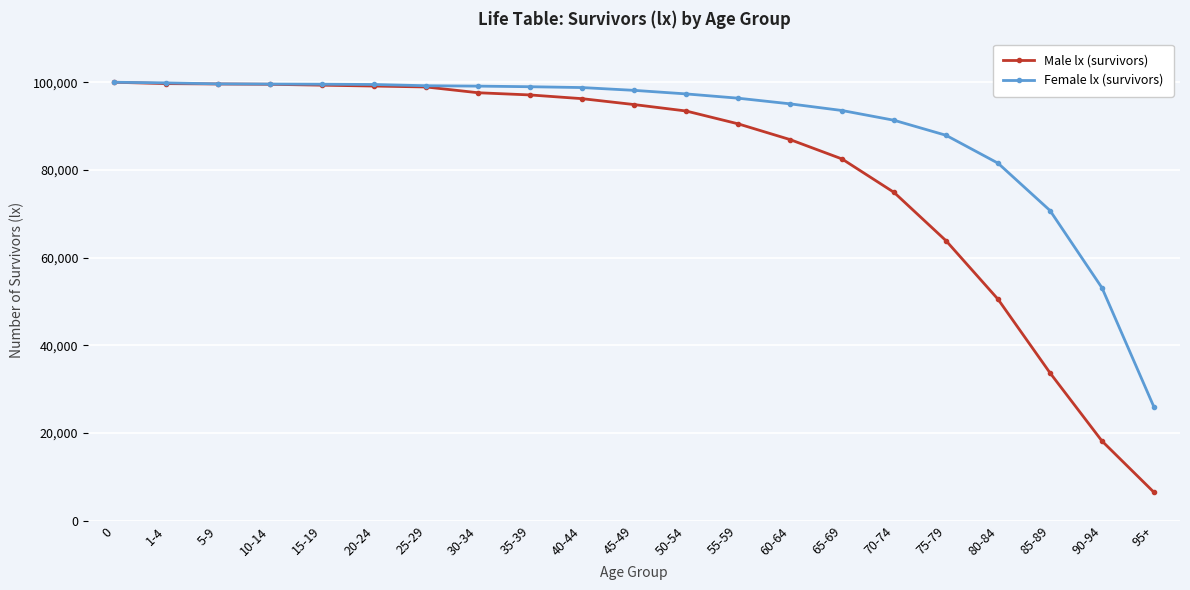

The value of Female lx (survivors) at 5-9 is 59892. True or false?

False